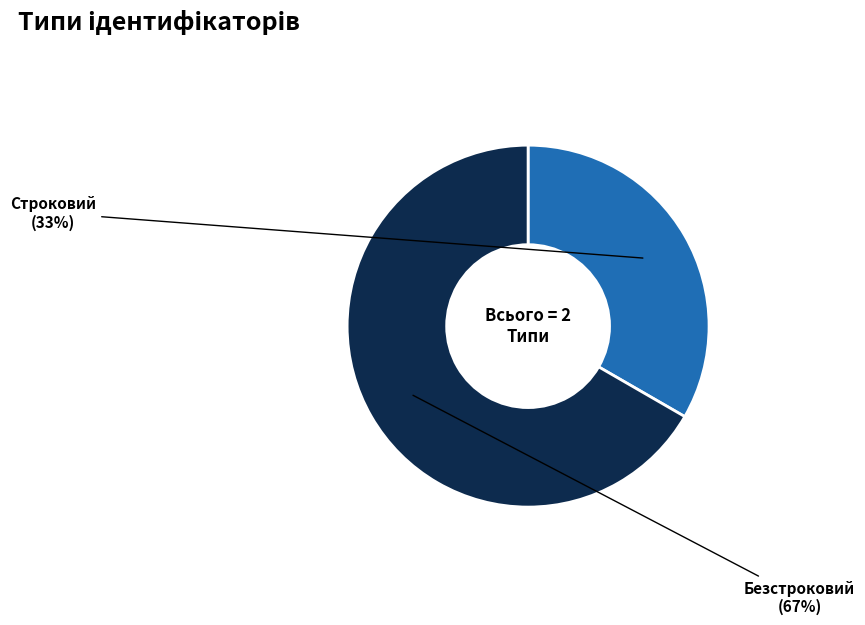

Count the number of slices in the pie.

2